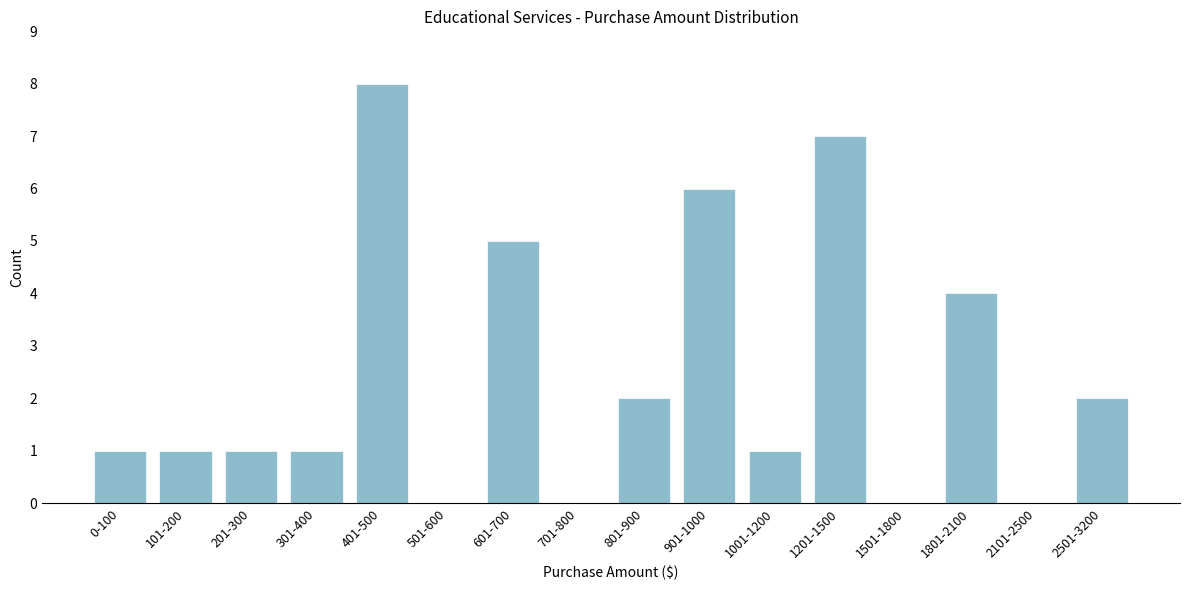

Reading left to right, transcribe all the data shown in this chart.

0-100=1	101-200=1	201-300=1	301-400=1	401-500=8	501-600=0	601-700=5	701-800=0	801-900=2	901-1000=6	1001-1200=1	1201-1500=7	1501-1800=0	1801-2100=4	2101-2500=0	2501-3200=2